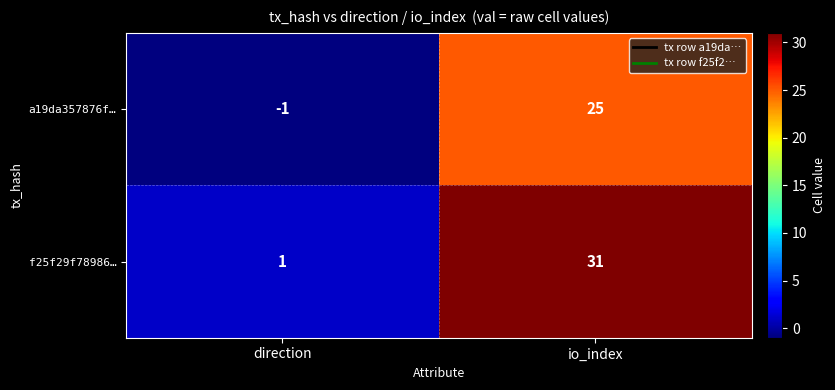

Which series has the largest range (max minus min)?

f25f29f78986…